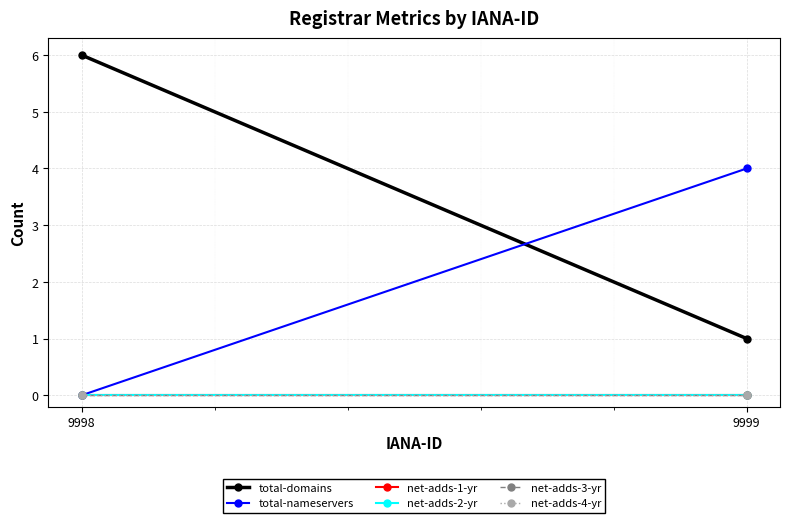

At which label is net-adds-1-yr closest to 0?

9998